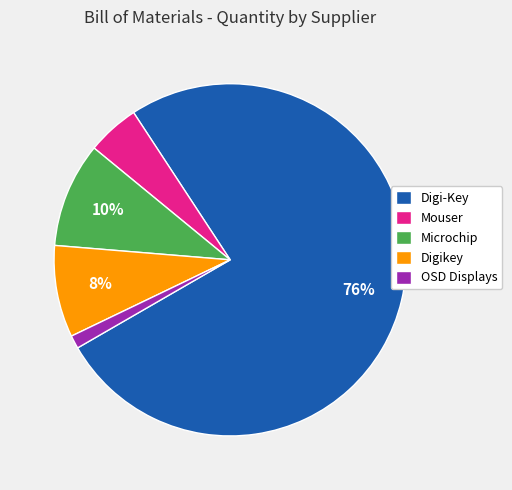

True or false: Mouser accounts for 14% of the total.

False